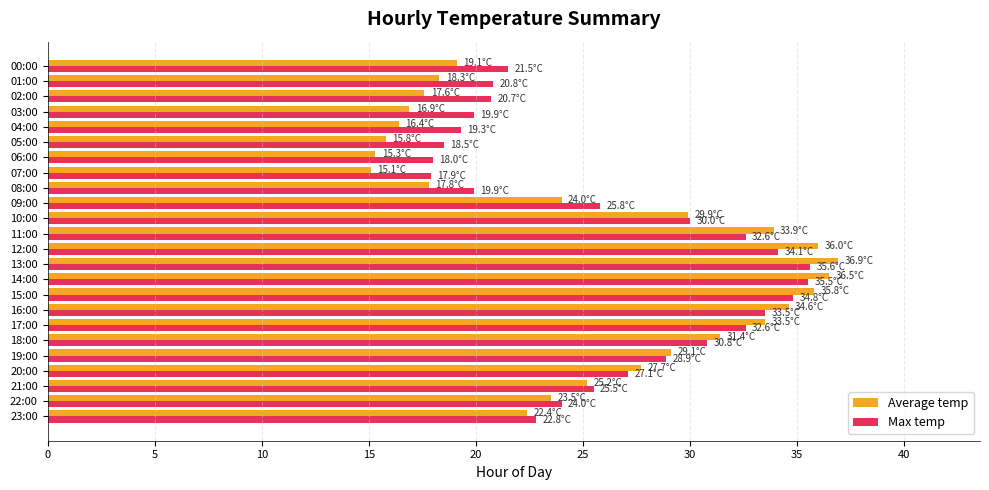

Which series has the largest range (max minus min)?

Average temp